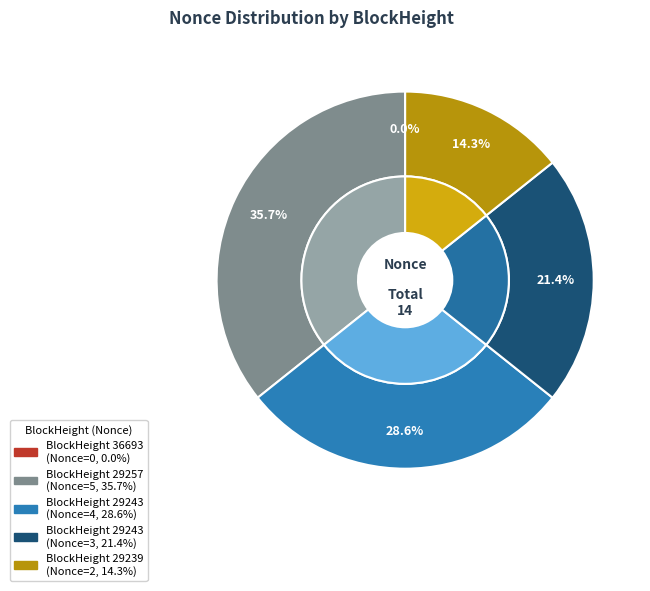

Which category has the biggest portion of the pie?

29257